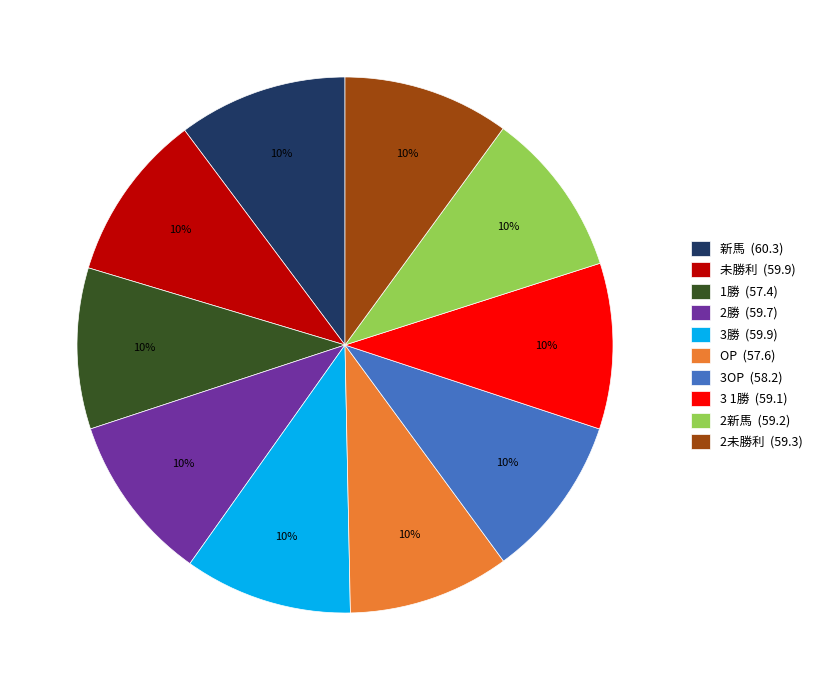

The OP slice represents 3% of the pie. True or false?

False